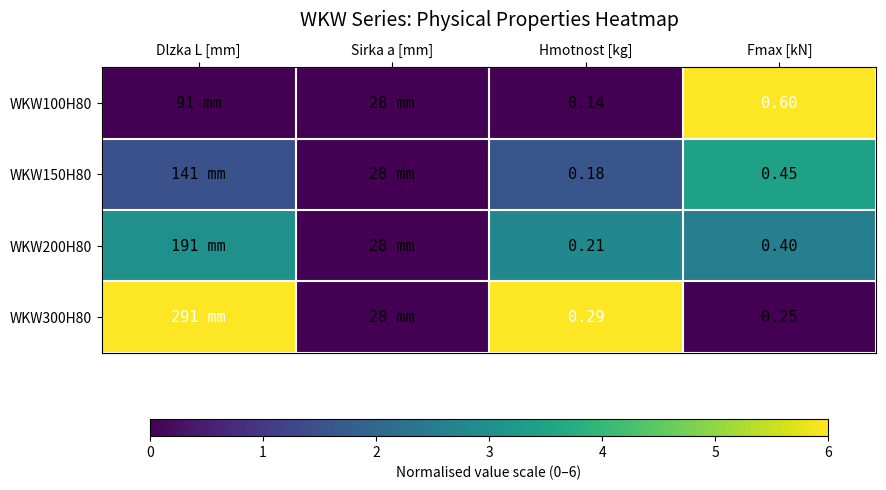

How many data points does each series have?

4